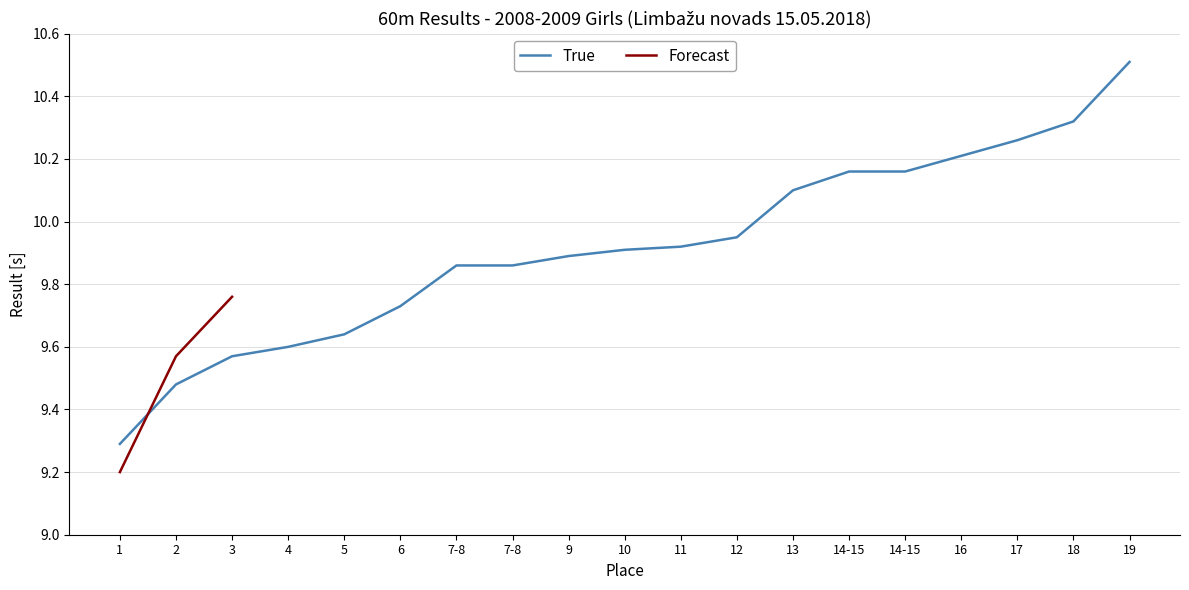

Rank the categories by value from lowest to highest.

1, 2, 3, 4, 5, 6, 7-8, 7-8, 9, 10, 11, 12, 13, 14-15, 14-15, 16, 17, 18, 19